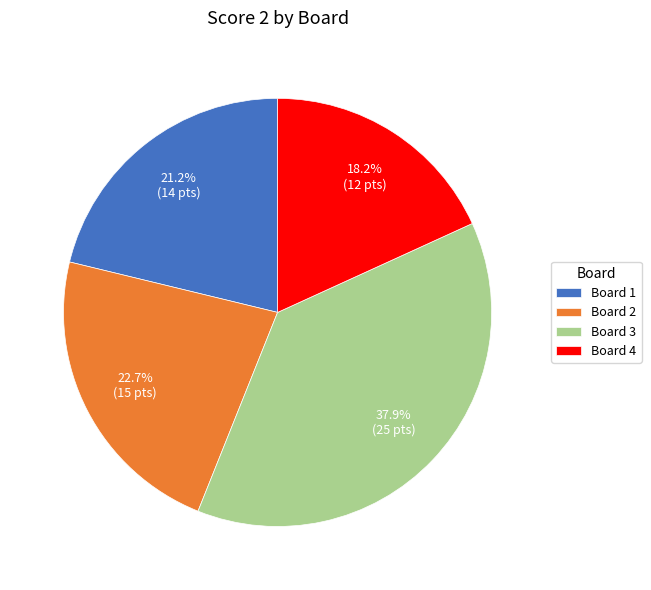

To the nearest percent, what is the combined percentage of Board 4 and Board 3?

56%